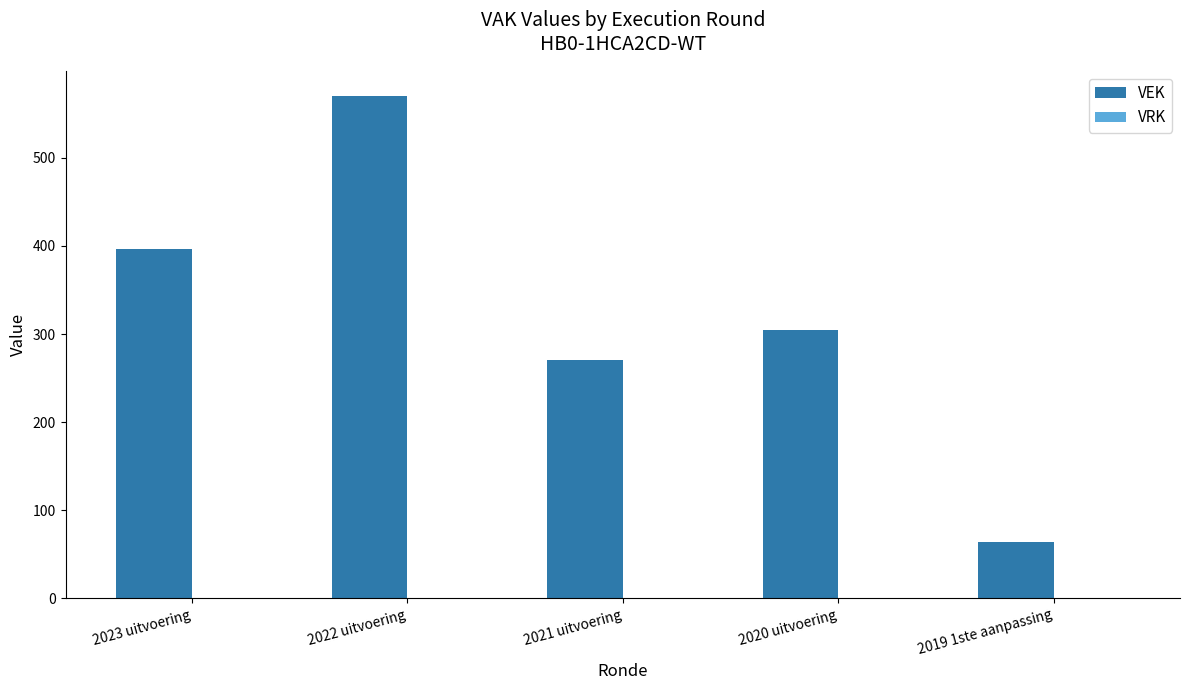

Reading left to right, what are all the values shown in this chart?

2023 uitvoering=397	2022 uitvoering=570	2021 uitvoering=270	2020 uitvoering=305	2019 1ste aanpassing=64